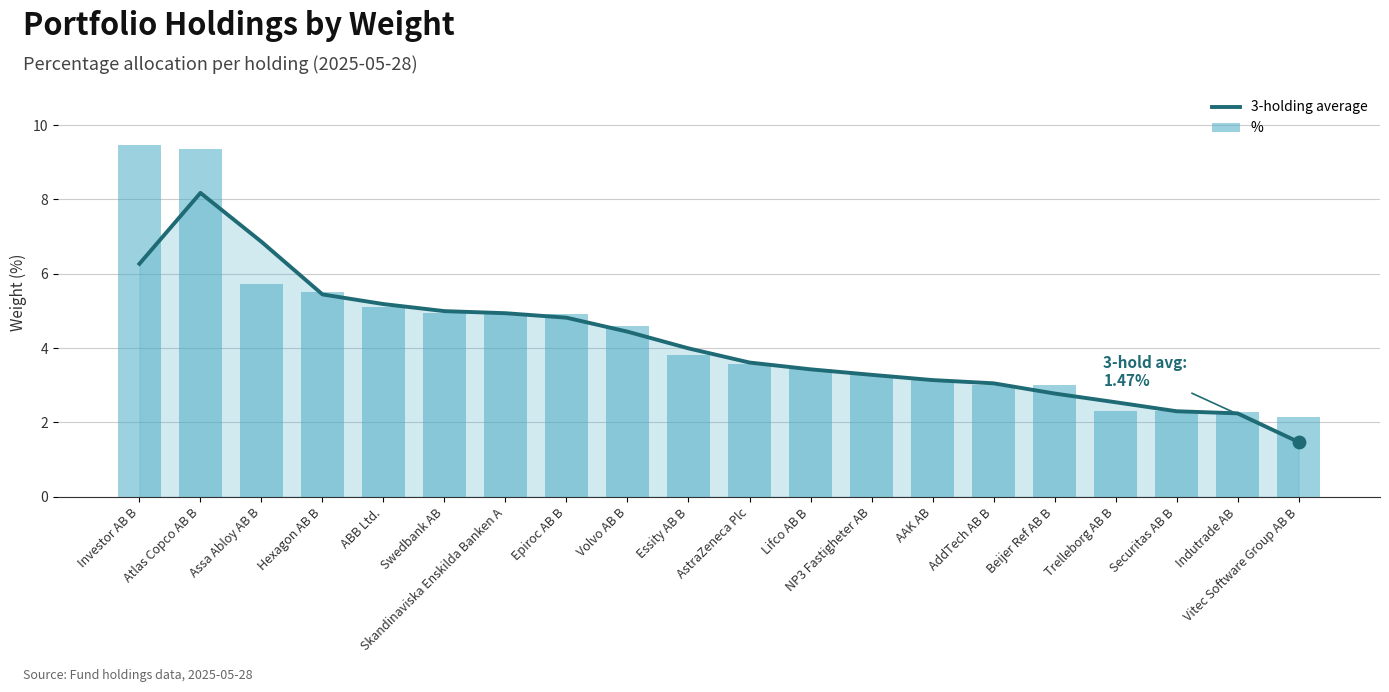

At which category is the sum across all series the highest?

Atlas Copco AB B